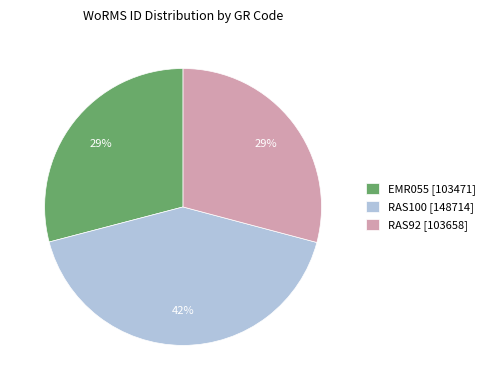

To the nearest percent, what is the difference between the RAS100 and EMR055 slice percentages?

13%